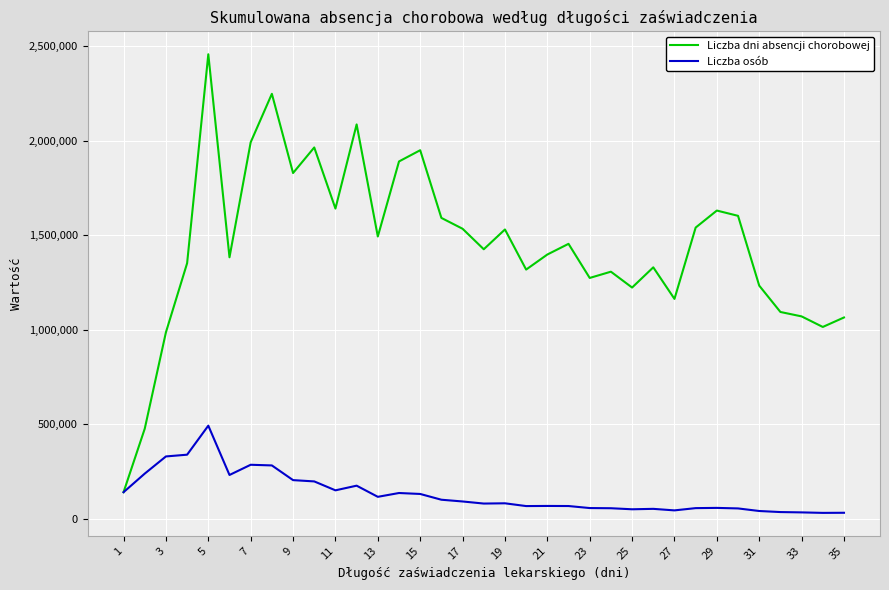

What is the highest value of the Liczba dni absencji chorobowej series?

2457680